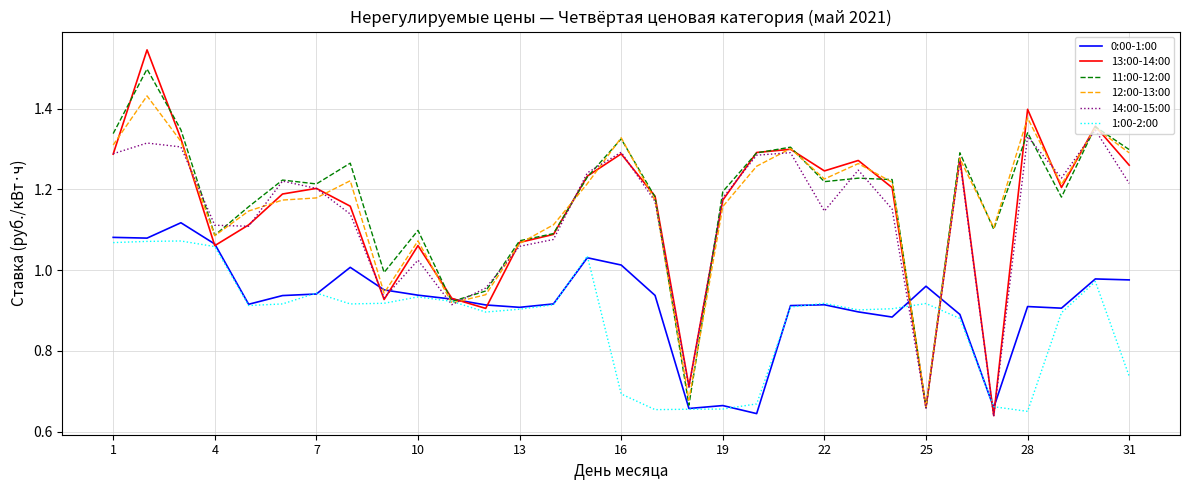

Which series has the largest range (max minus min)?

13:00-14:00